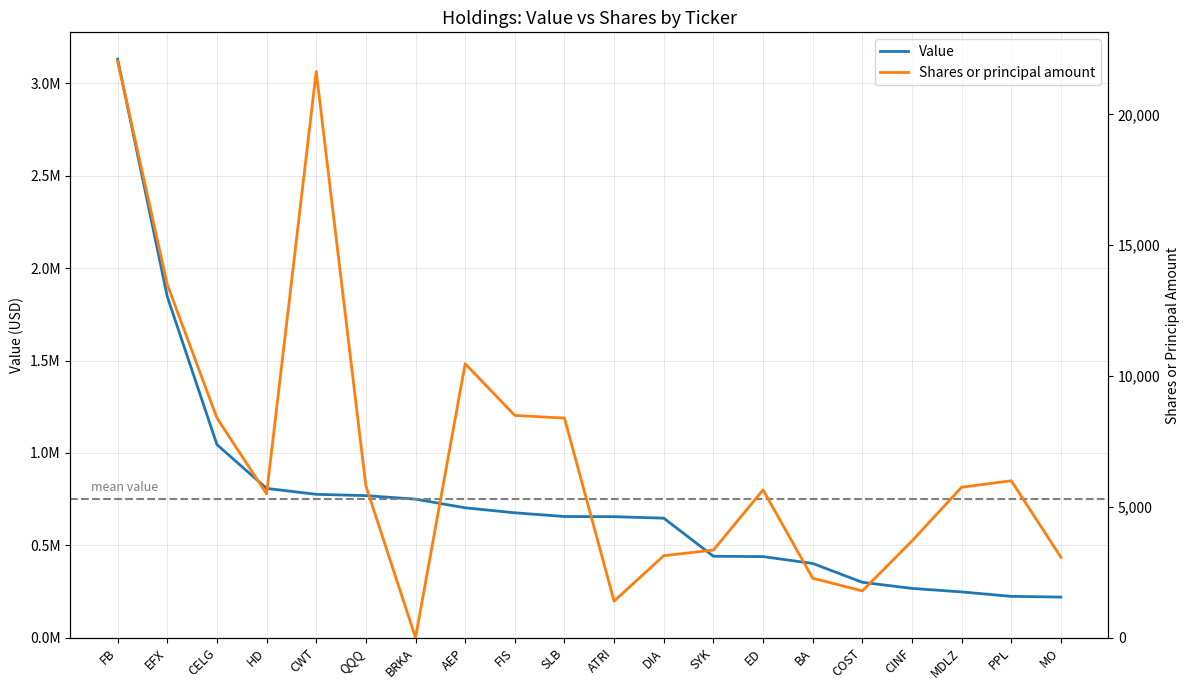

List the labels in order of Shares or principal amount value, largest first.

FB, CWT, EFX, AEP, FIS, CELG, SLB, PPL, QQQ, MDLZ, ED, HD, CINF, SYK, DIA, MO, BA, COST, ATRI, BRKA